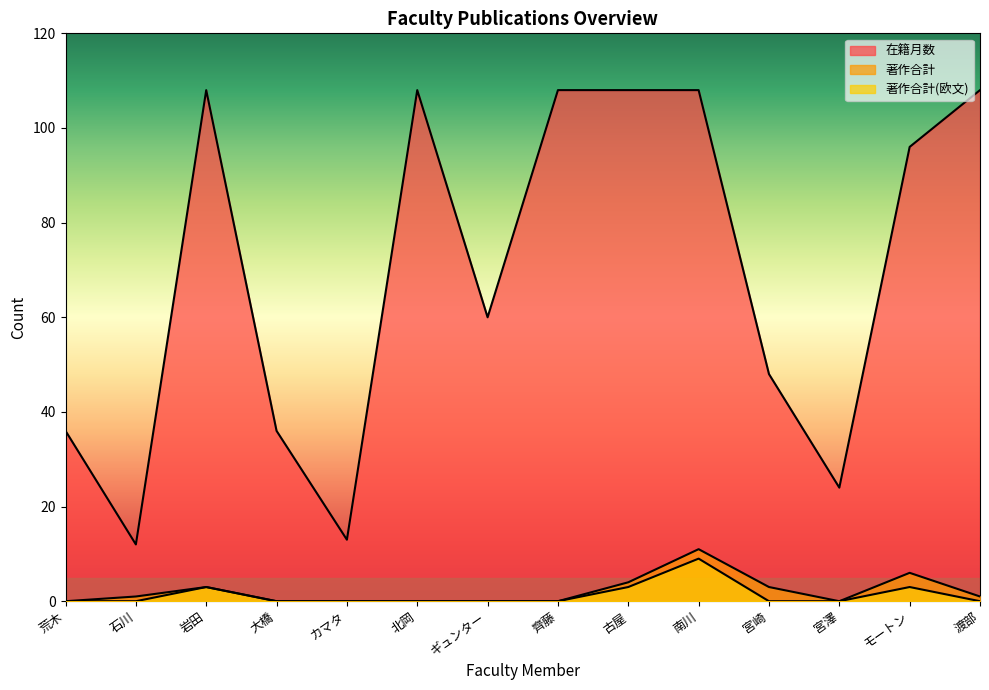

True or false: 在籍月数 and 著作合計 intersect in this chart.

False